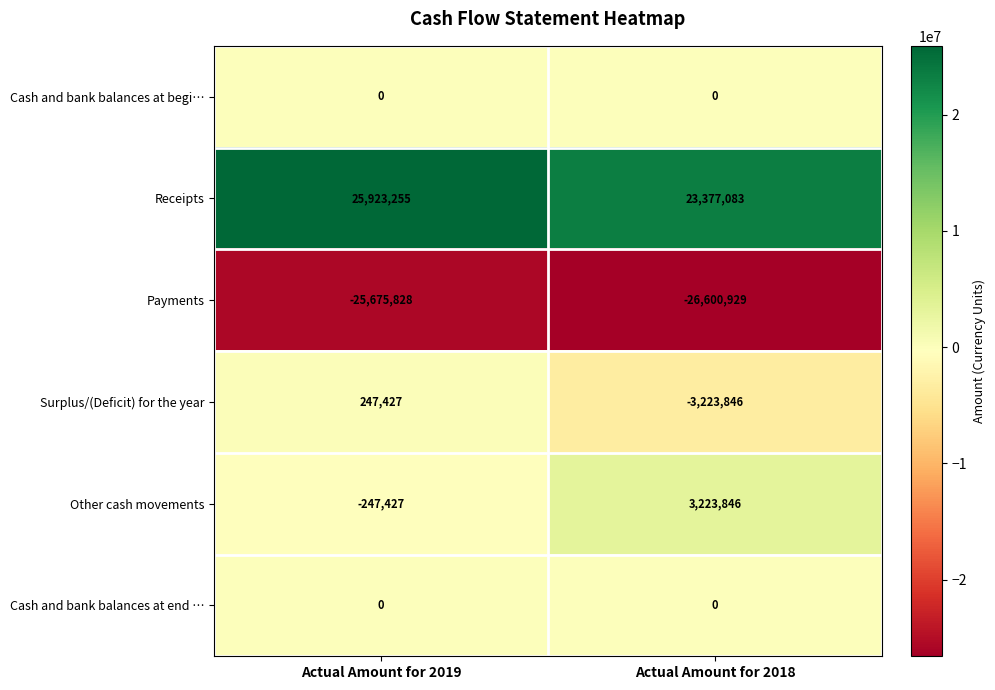

What is the lowest value of the Payments series?

-26600929